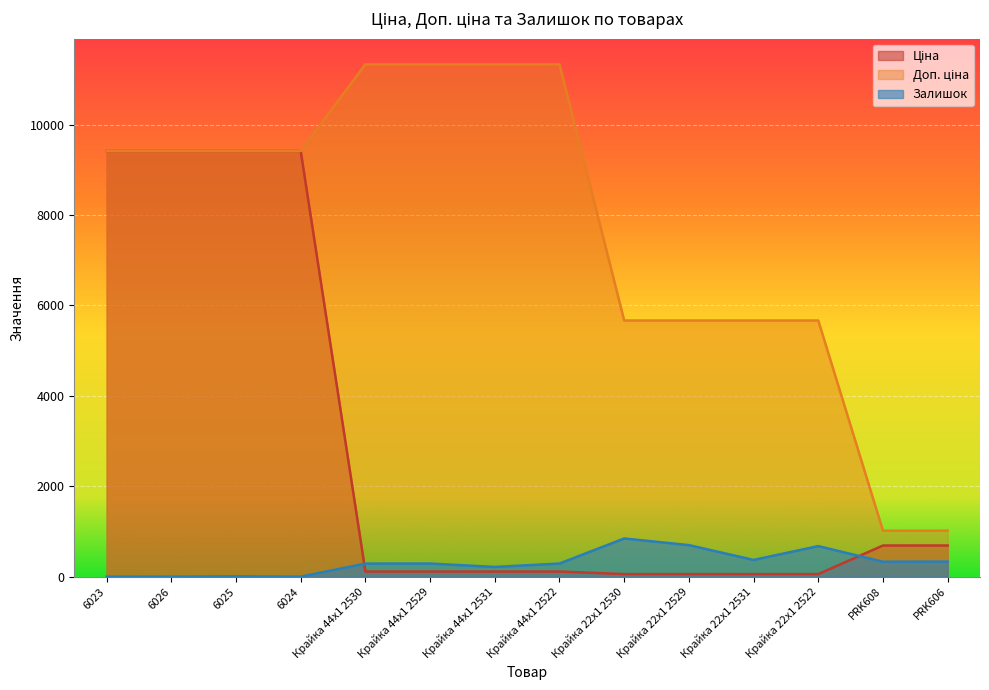

At which category is the sum across all series the highest?

6025